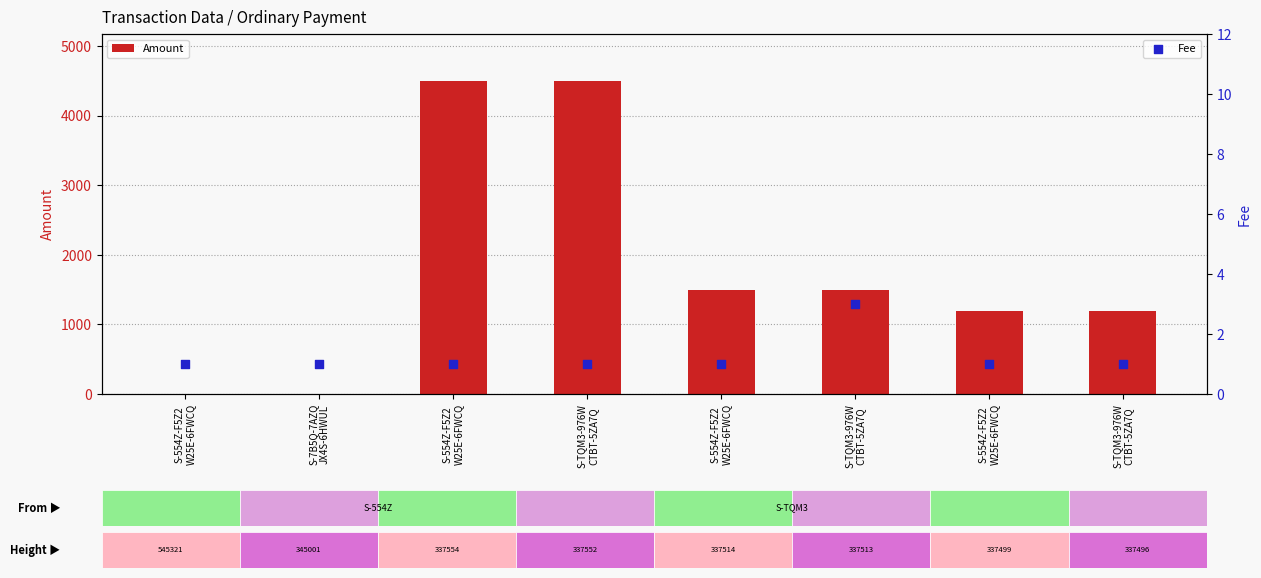

Which series contains the lowest Y value?

Amount